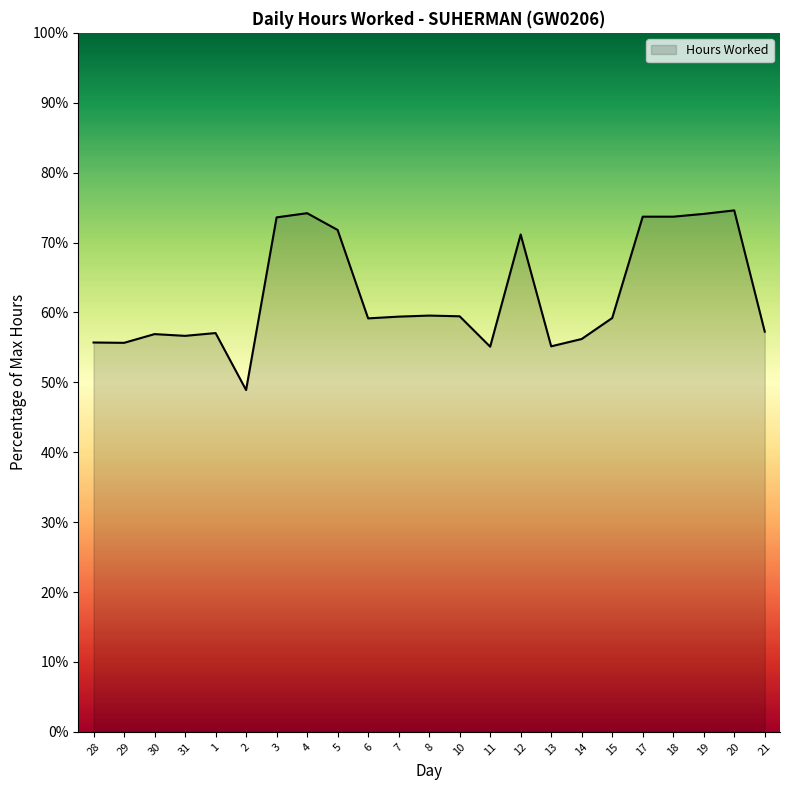

What is the average value?

62.5